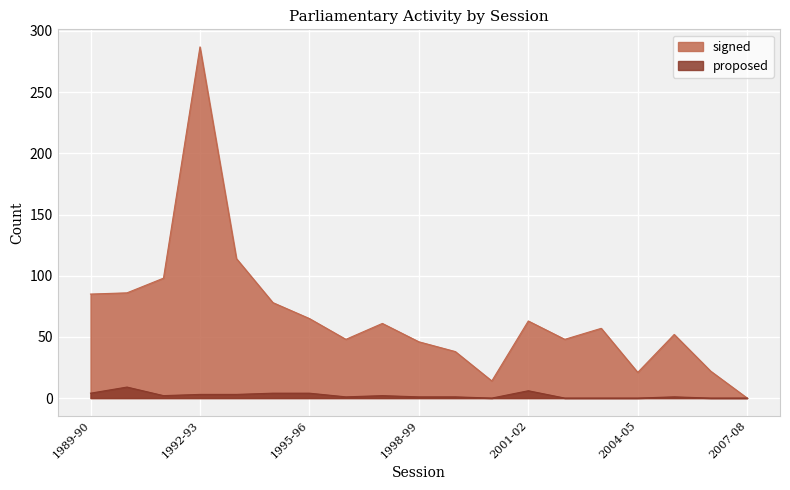

How many distinct data groups are displayed?

2